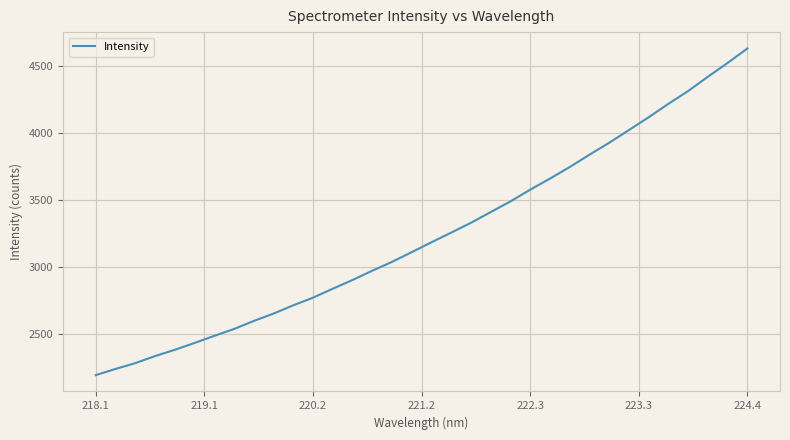

What is the difference between the maximum and minimum values?

2444.8